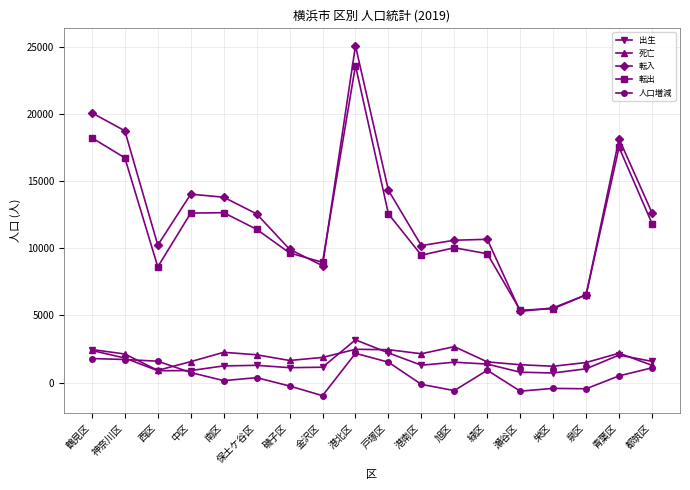

What is the label of the 12th point from the left?

旭区